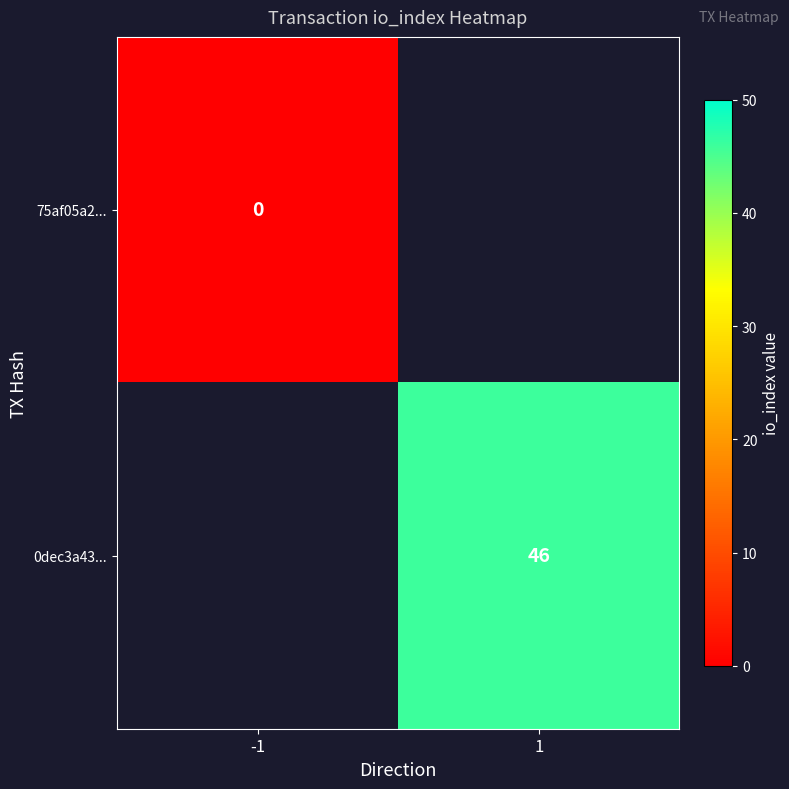

The value of 0dec3a43... at 1 is 66. True or false?

False